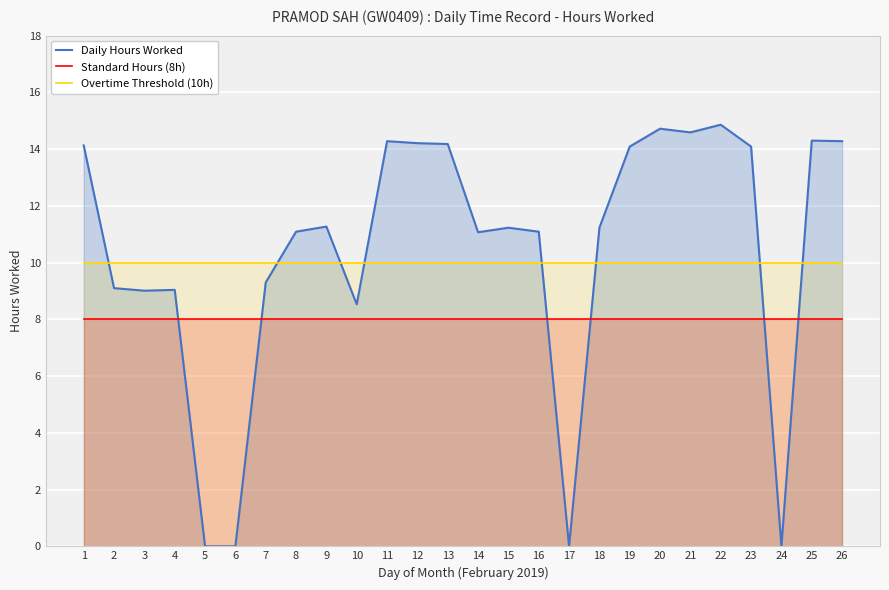

Which series has the largest total across all categories?

Daily Hours Worked